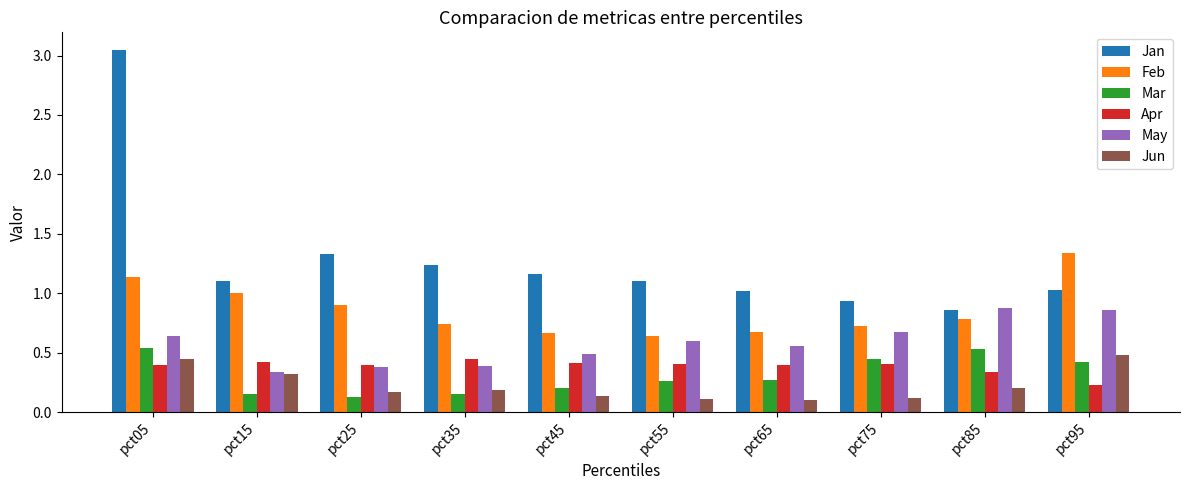

At how many categories does at least one series exceed 2?

1